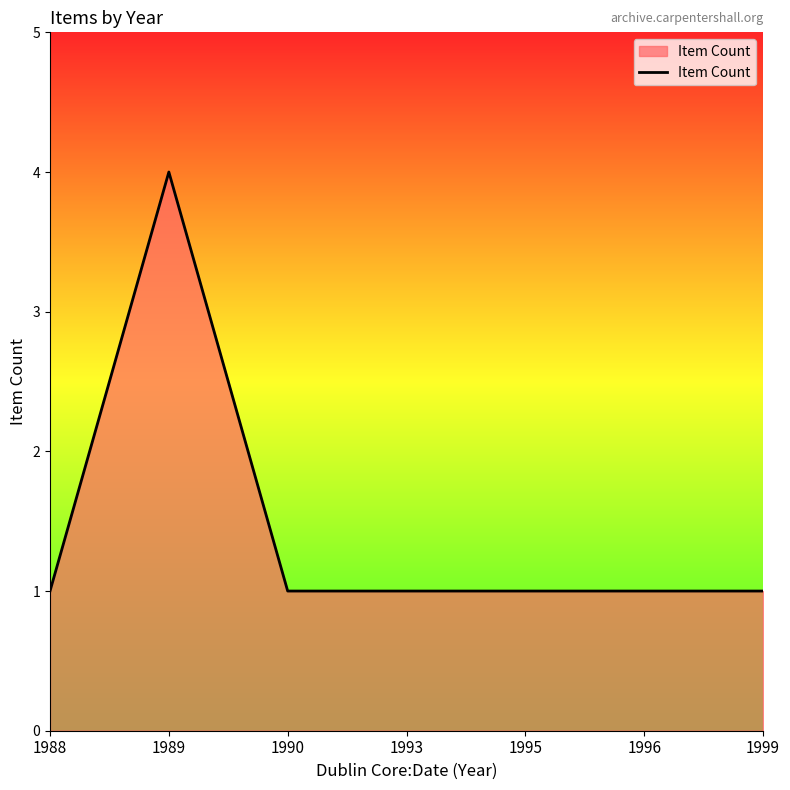

True or false: the data shows 1 at 1990.

True